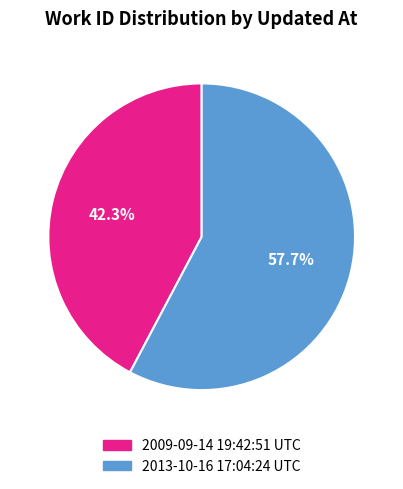

Which category has the smallest portion of the pie?

2009-09-14 19:42:51 UTC